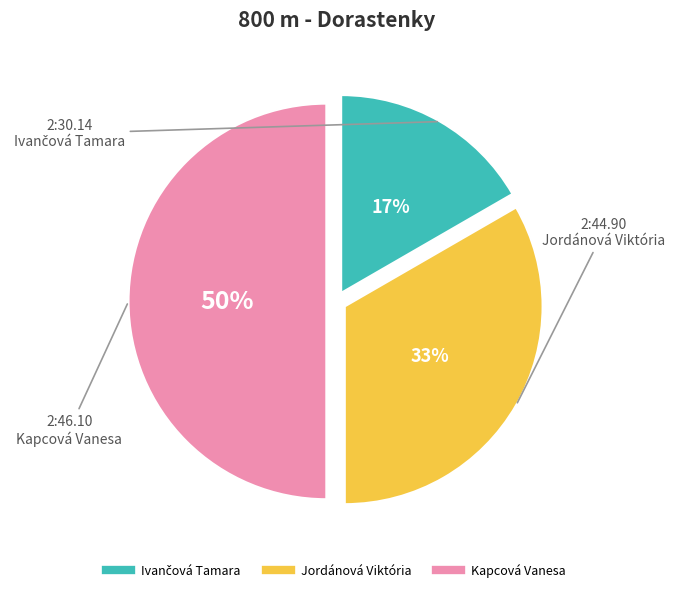

Is Jordánová Viktória the majority of the pie?

No